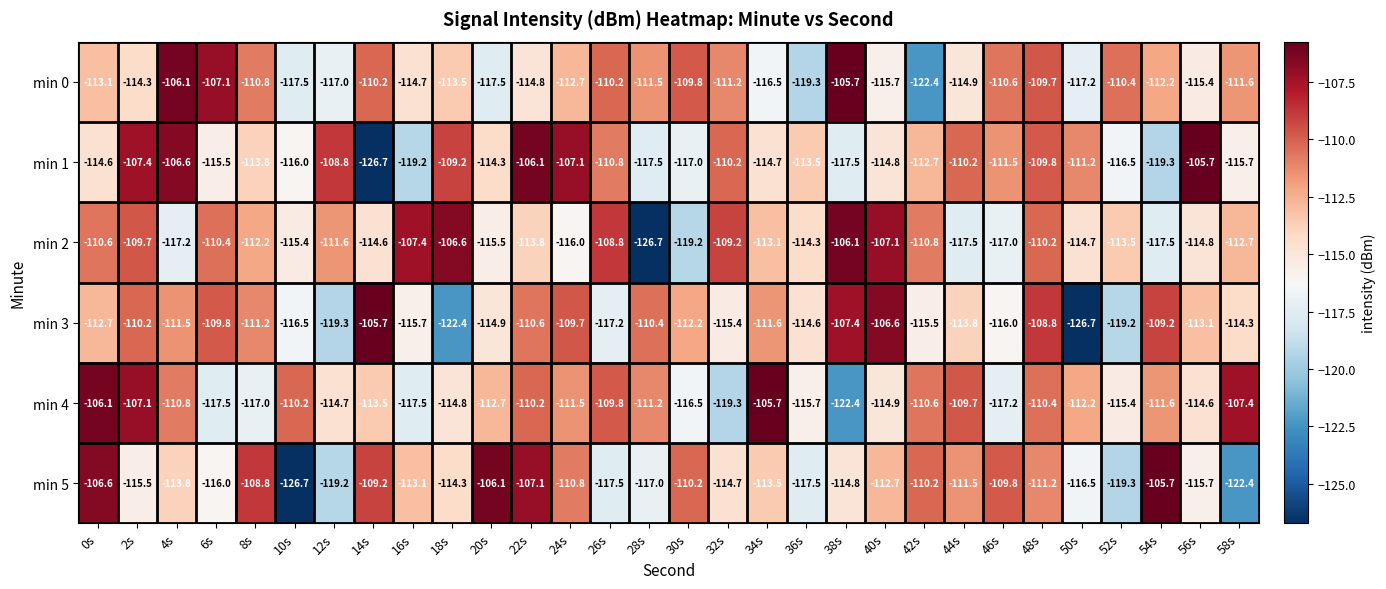

What is the total value across all series at 56s?

-679.3